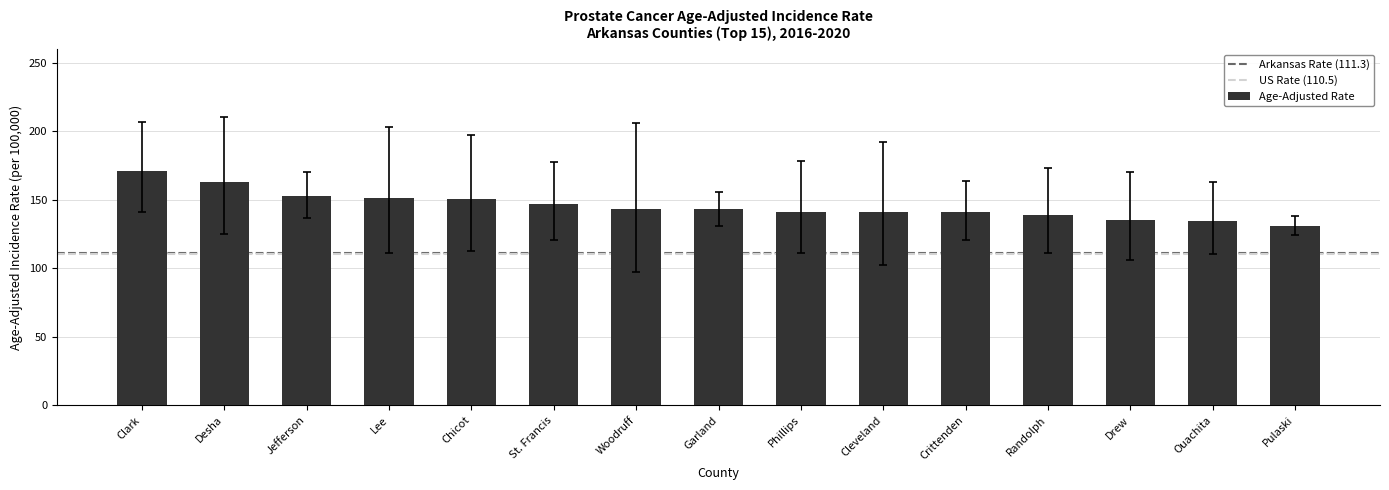

Between Drew and St. Francis, which is larger?

St. Francis